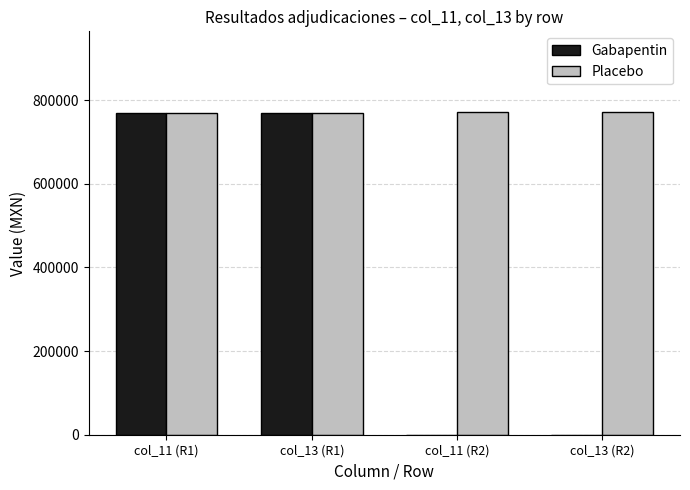

Between col_11 (R1) and col_13 (R2), which series saw the biggest shift?

Gabapentin